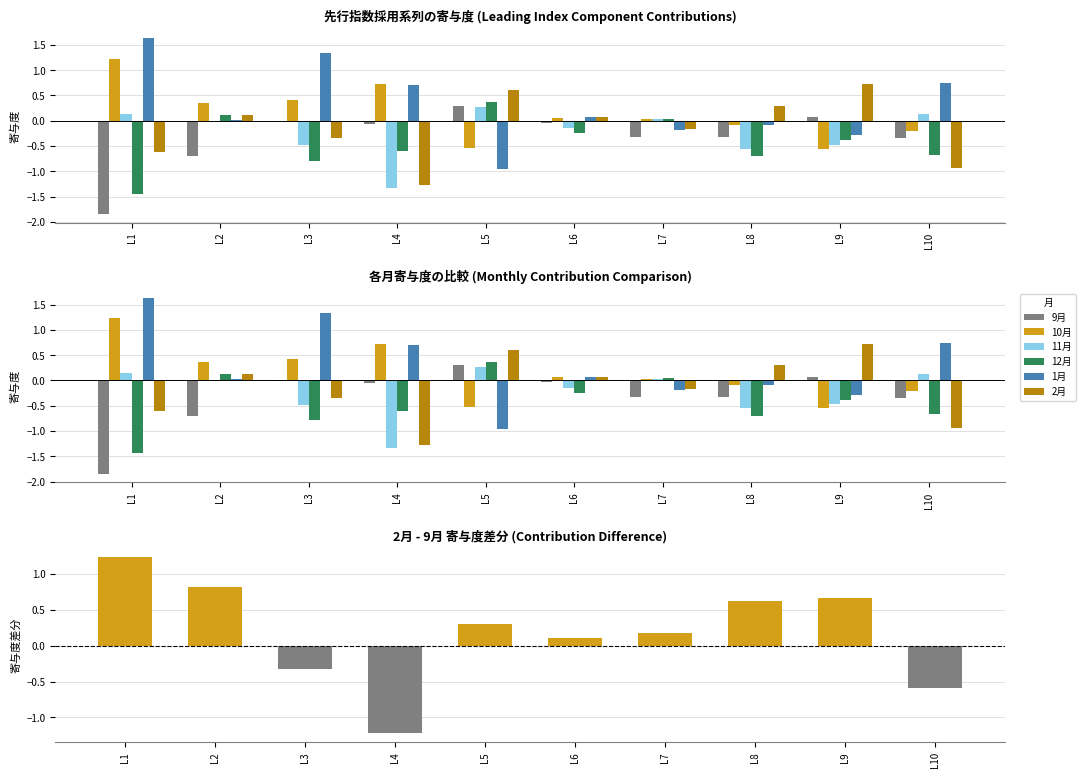

How many values in the 1月 series are below 0?

4